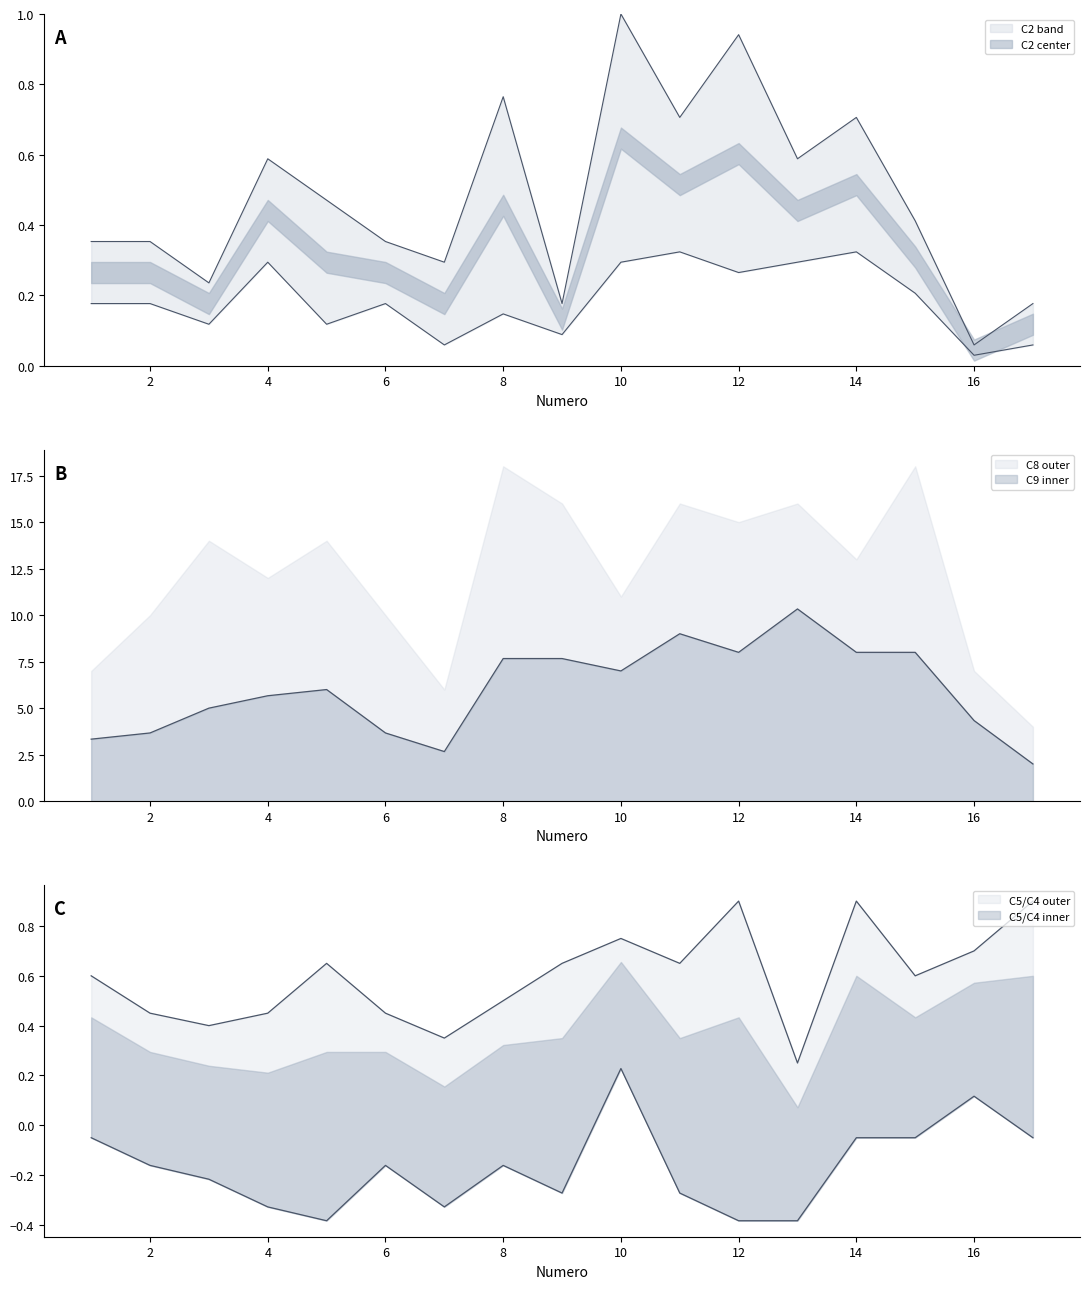

What is the value of the Numero point at the 8th from the left?

8